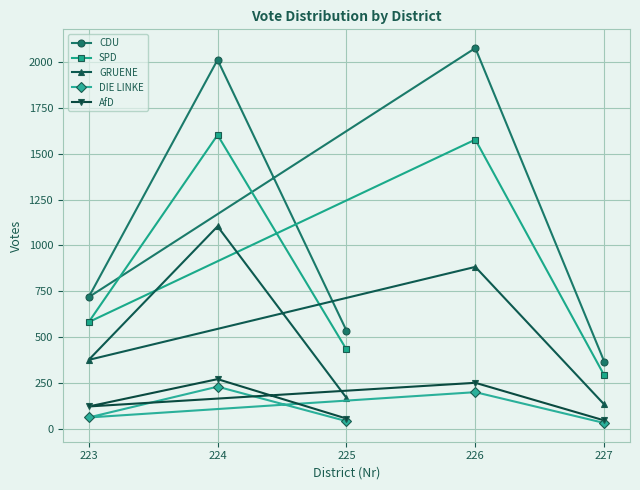

Reading left to right, extract all data points from this chart.

CDU: 223=718	224=2012	225=536	226=2076	227=367
SPD: 223=582	224=1602	225=433	226=1577	227=292
GRUENE: 223=376	224=1104	225=169	226=883	227=133
DIE LINKE: 223=62	224=230	225=42	226=200	227=32
AfD: 223=122	224=271	225=56	226=251	227=46